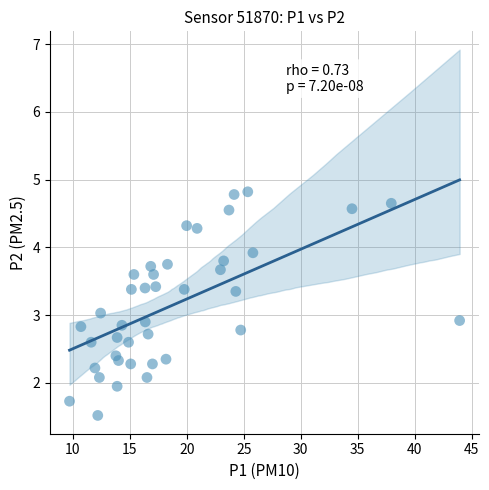

What is the range of Y values (max minus min)?

3.3